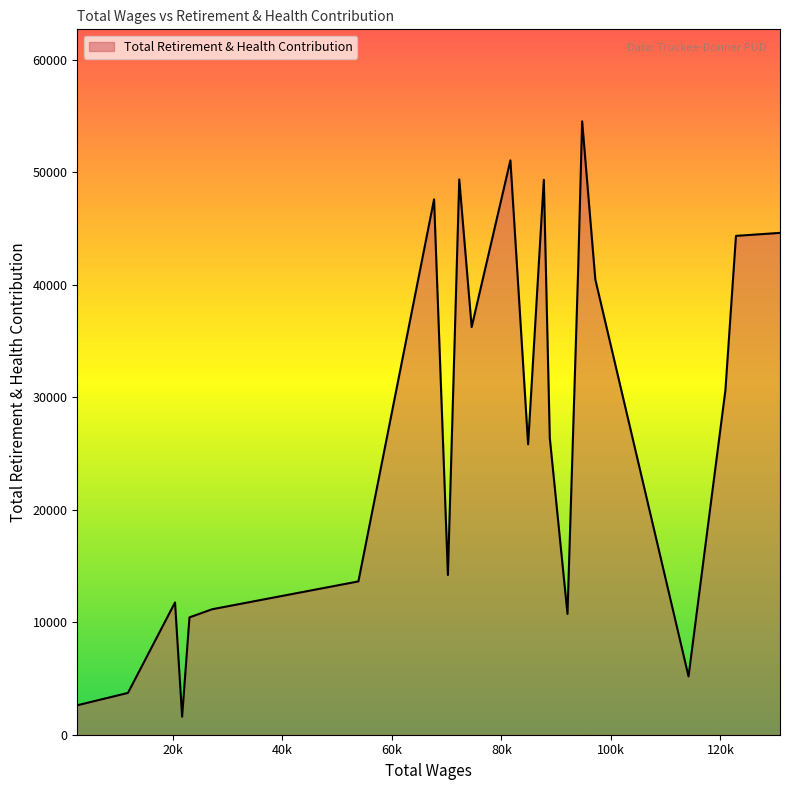

What is the maximum value shown in the chart?

54520